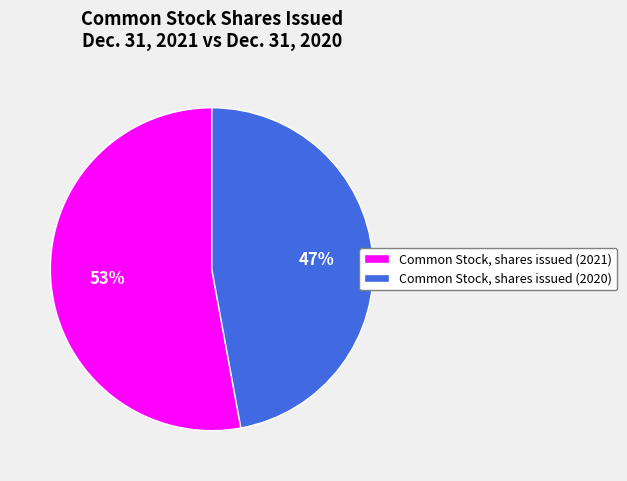

To the nearest percent, what is the difference between the Common Stock, shares issued (2021) and Common Stock, shares issued (2020) slice percentages?

6%